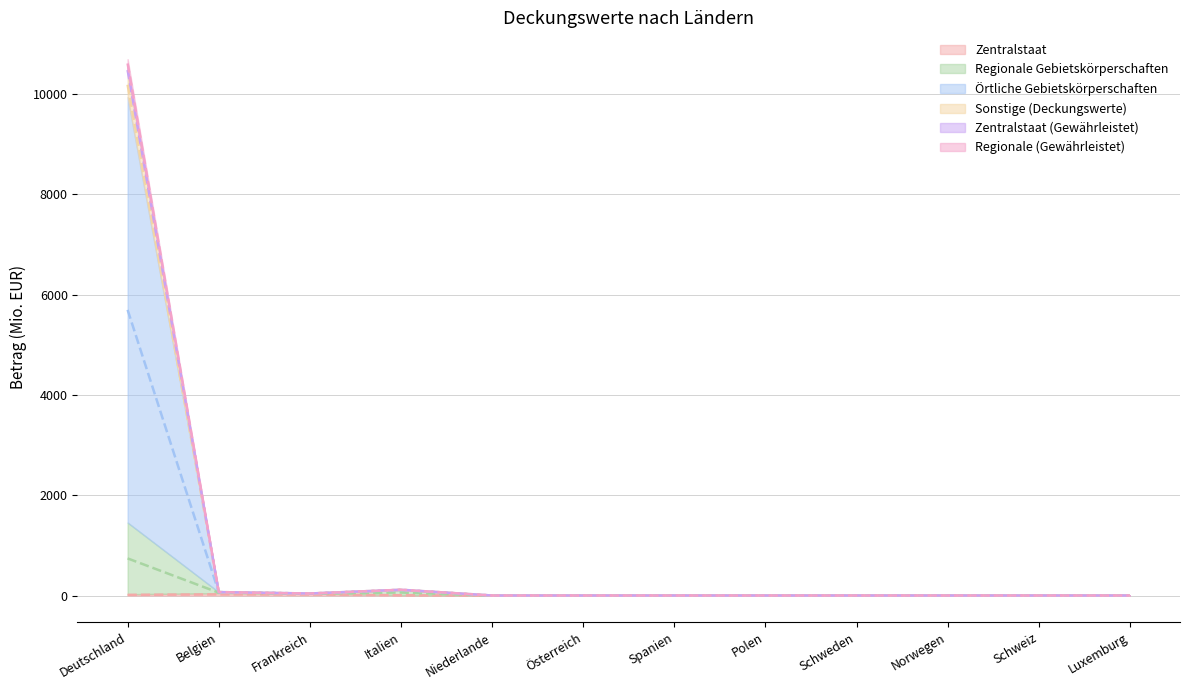

True or false: Zentralstaat (Gewährleistet) and Sonstige (Deckungswerte) intersect in this chart.

False